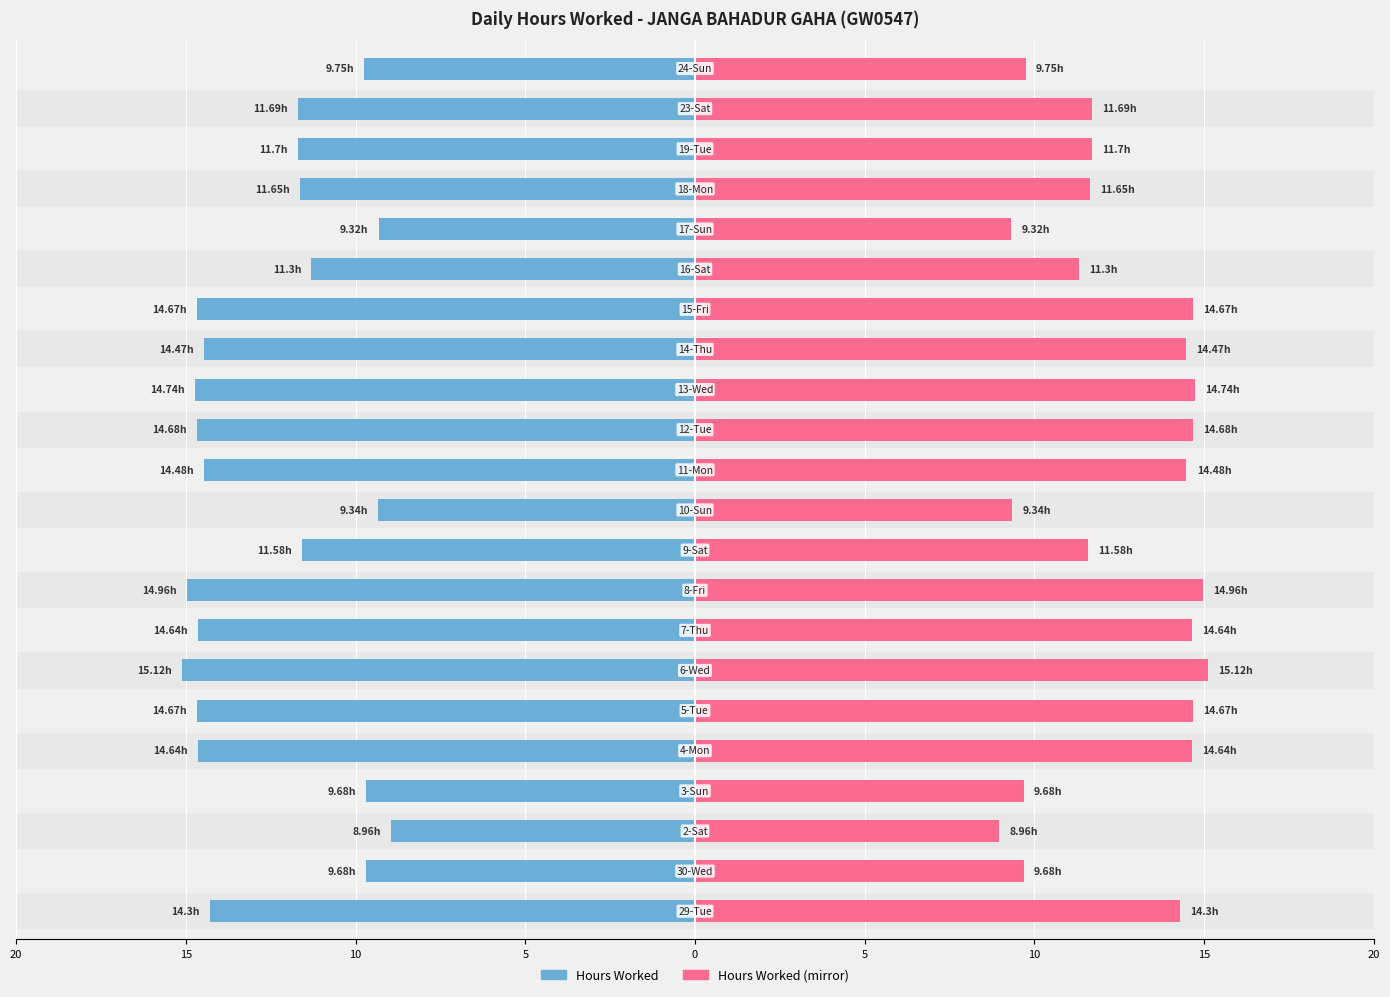

At how many categories does at least one series exceed -5?

22